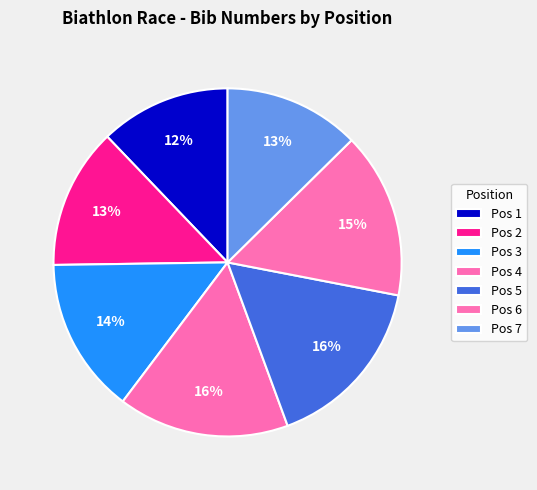

How many segments does this pie chart have?

7